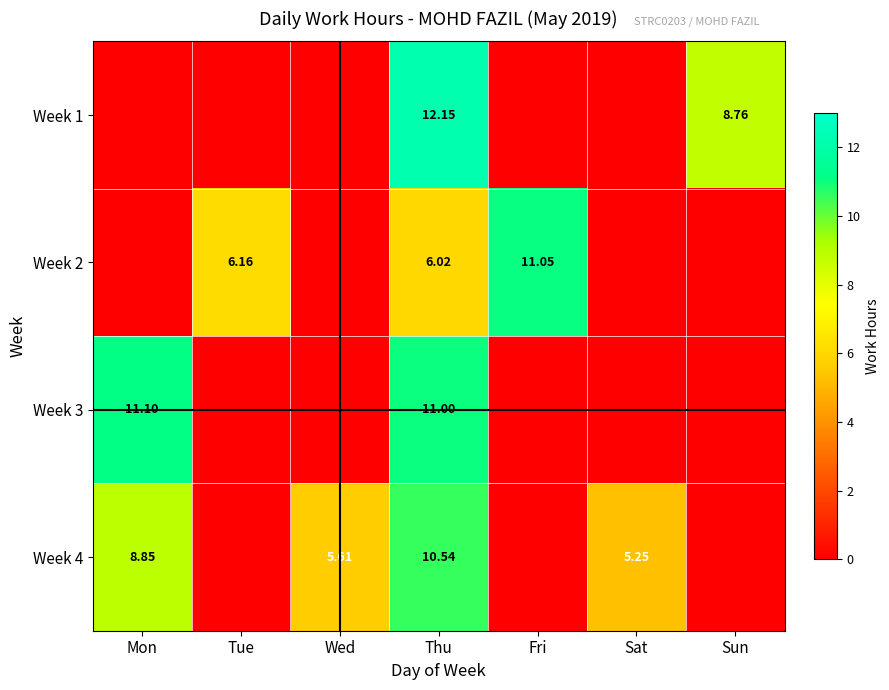

At which category does the chart reach its minimum across all series?

Mon